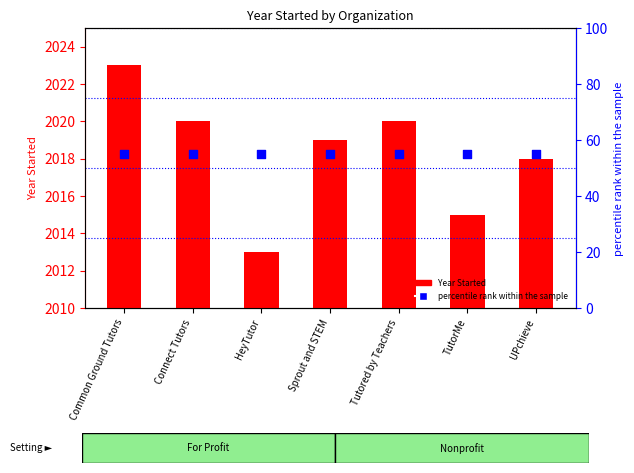

What is the total value across all series at Sprout and STEM?

2074